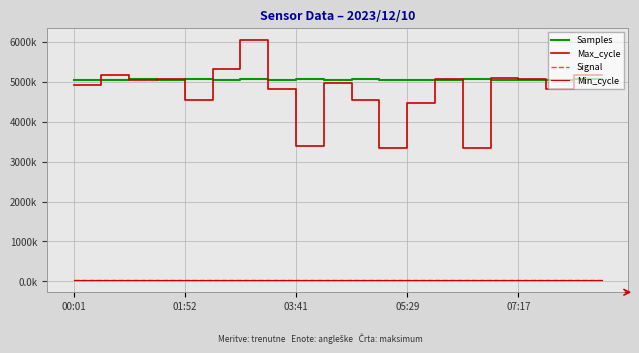

Does the chart have visible grid lines?

Yes